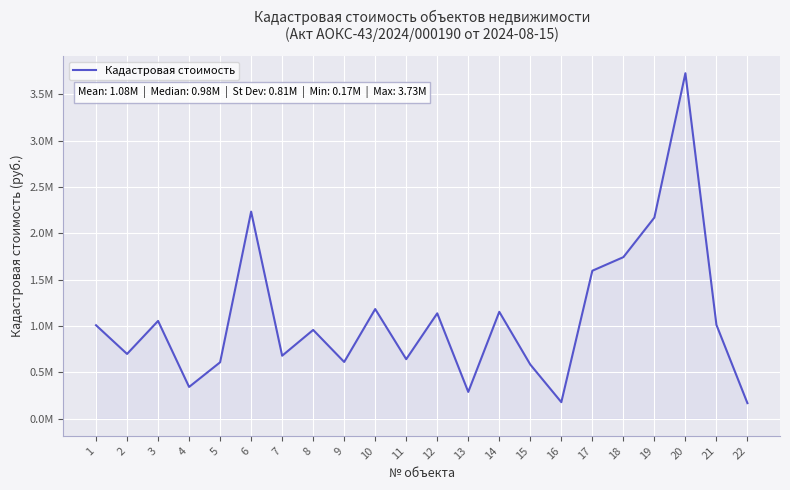

At which label is the value closest to 1947050?

18